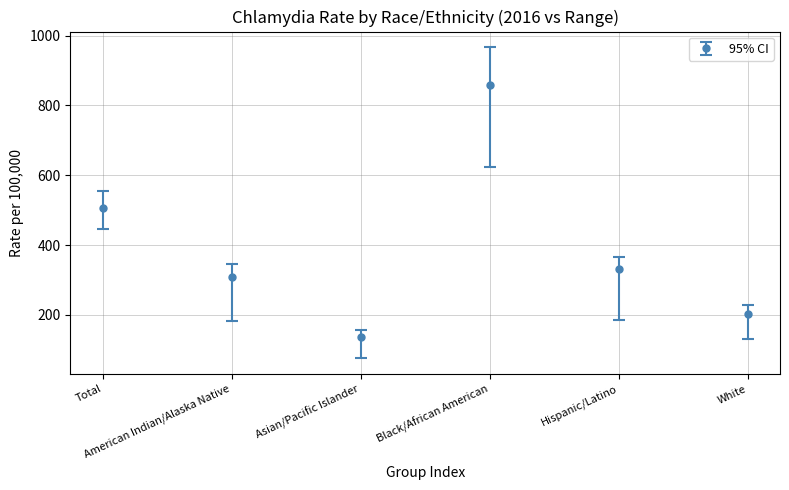

What is the smallest value displayed?

137.6